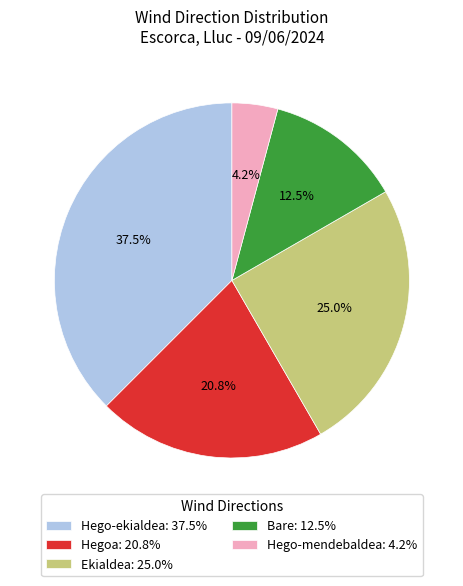

Does any single category account for the majority?

No